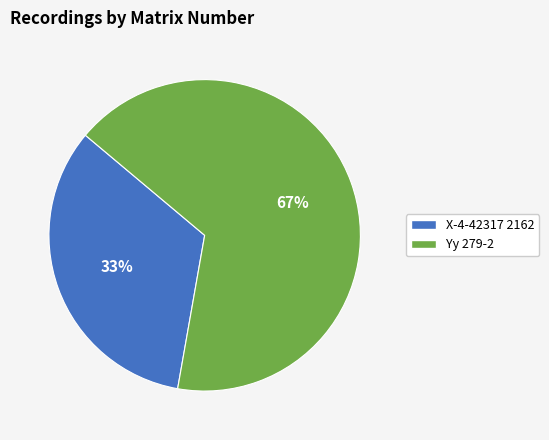

Rank the categories by value from highest to lowest.

Yy 279-2, X-4-42317 2162